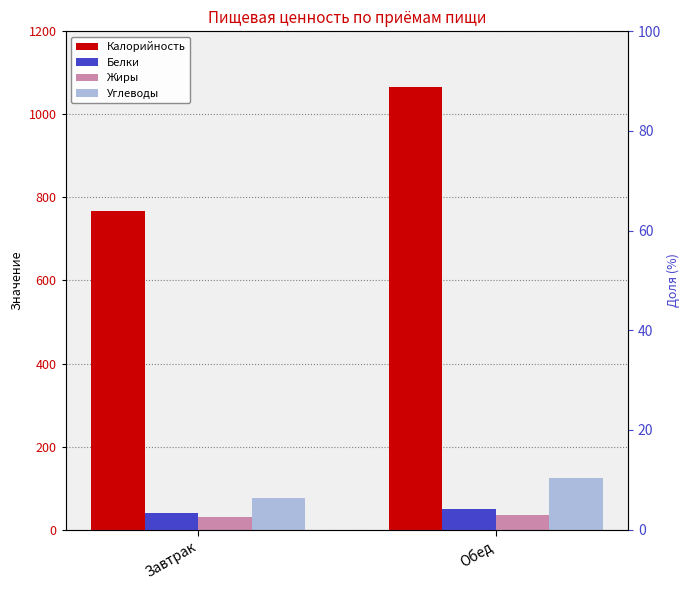

Read the Жиры value at Обед.

36.4